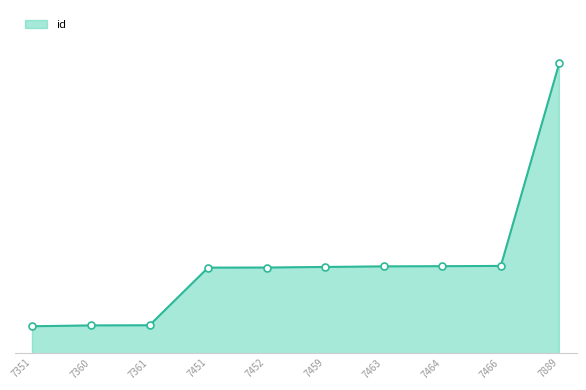

What is the value of the 4th point from the left?

20863